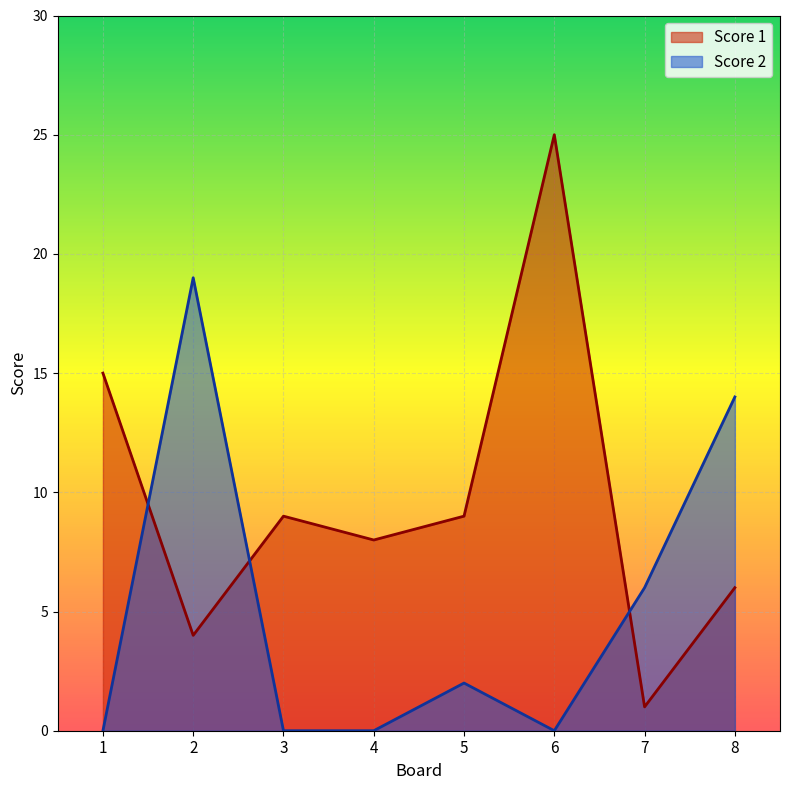

Reading left to right, extract all data points from this chart.

Score 1: 15	4	9	8	9	25	1	6
Score 2: 0	19	0	0	2	0	6	14